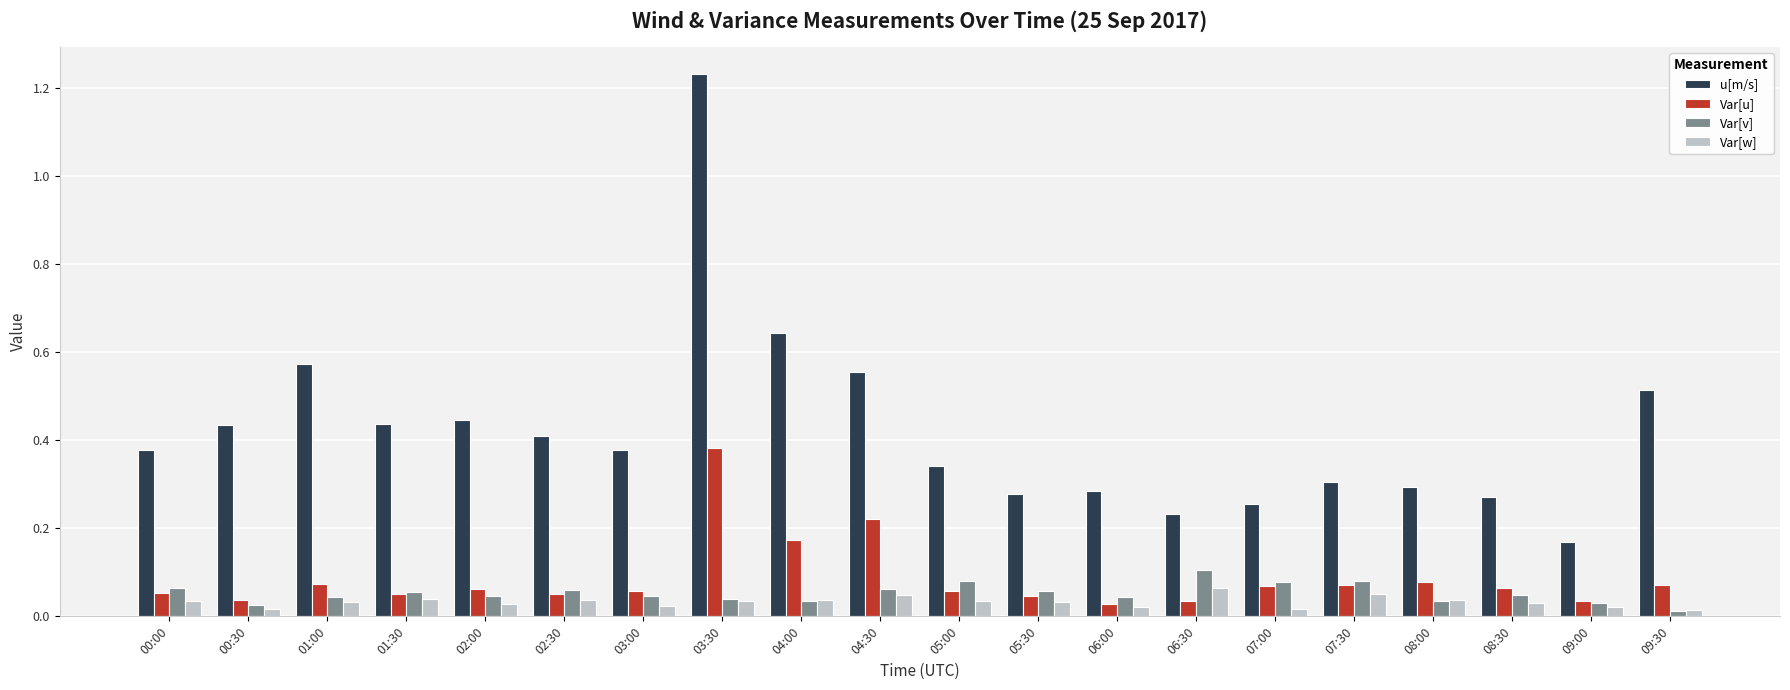

Which series has the largest total across all categories?

u[m/s]